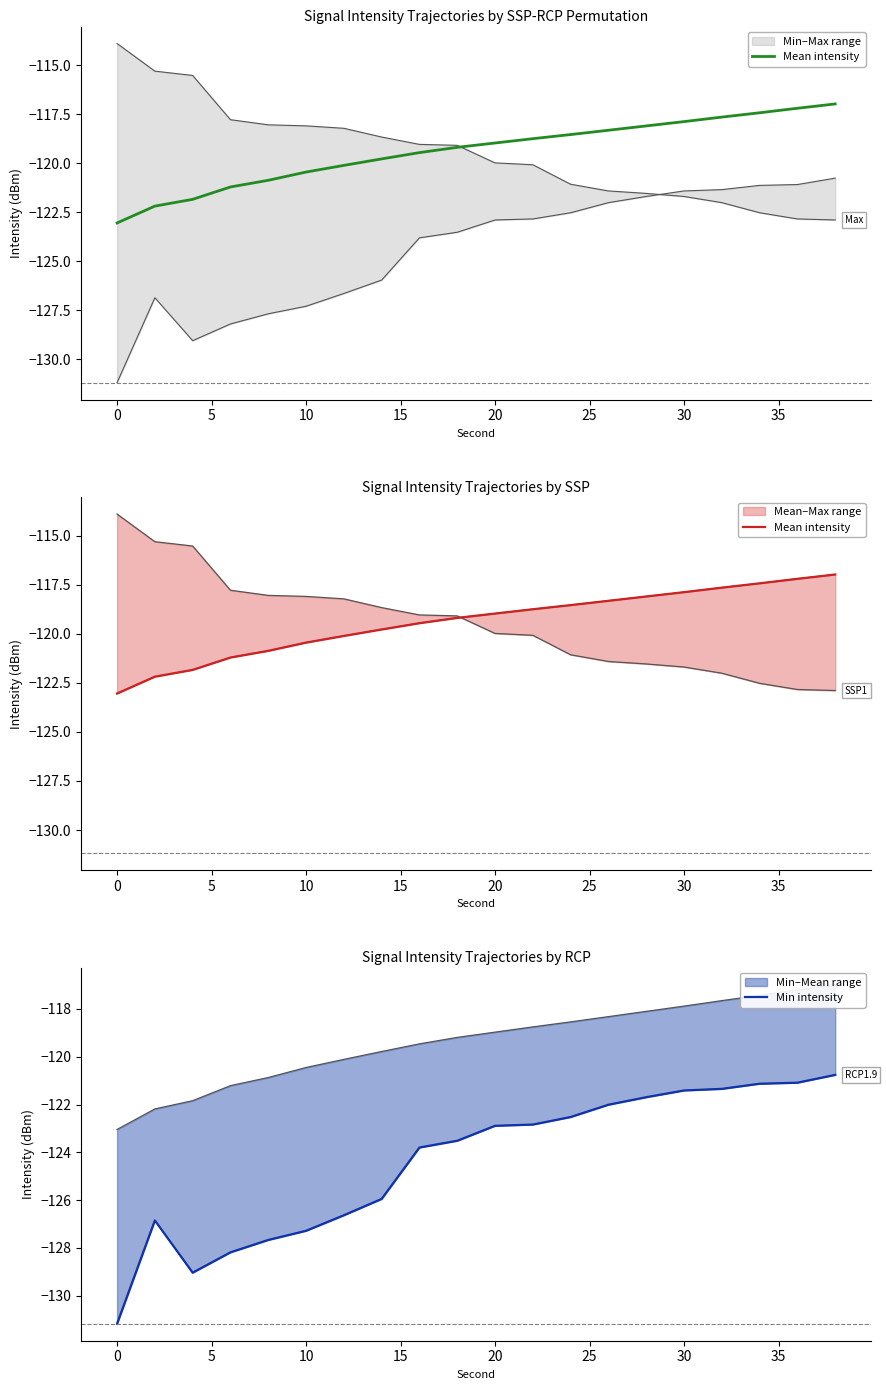

What is the maximum value shown in the chart?

-117.0